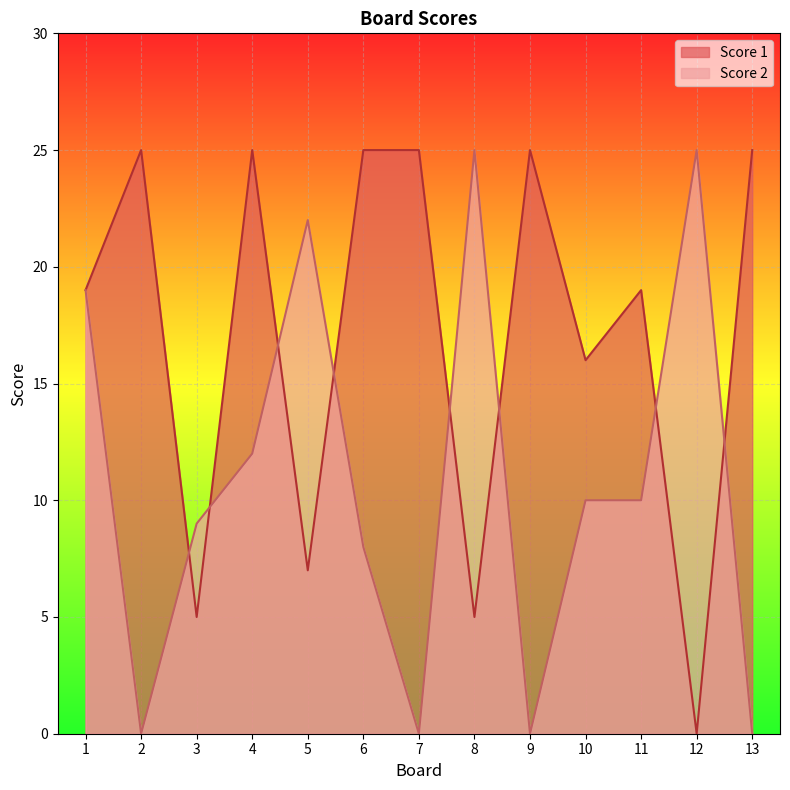

Is the value of Score 1 at 4 greater than the value of Score 2 at 11?

Yes